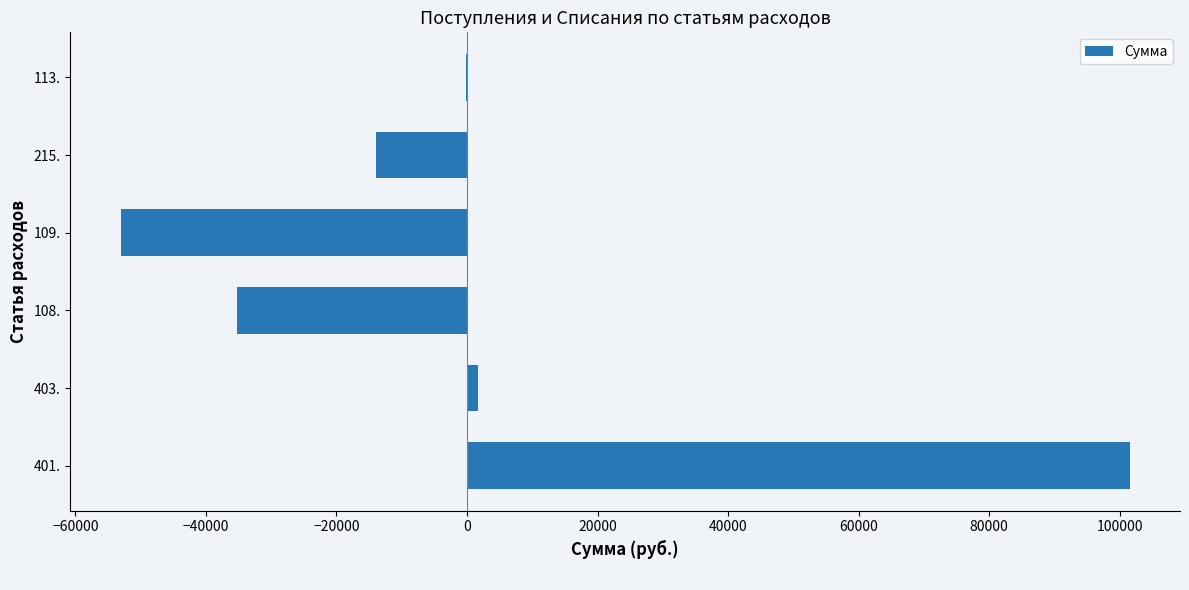

The value at 108. is -59088.8. True or false?

False